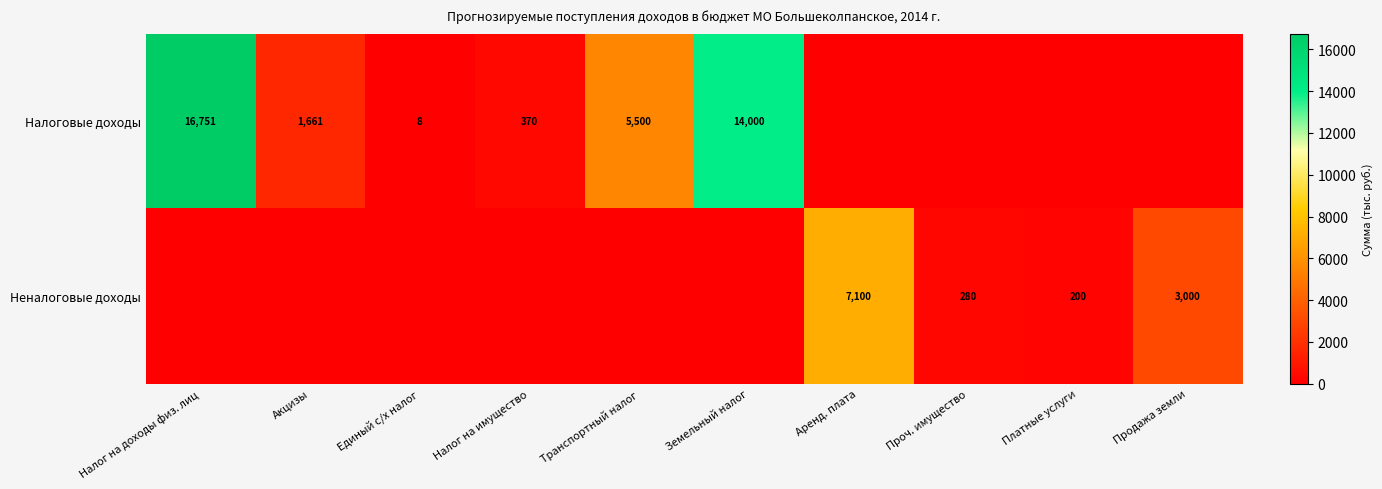

Is it true that Налоговые доходы equals 27573 at Налог на доходы физ. лиц?

False